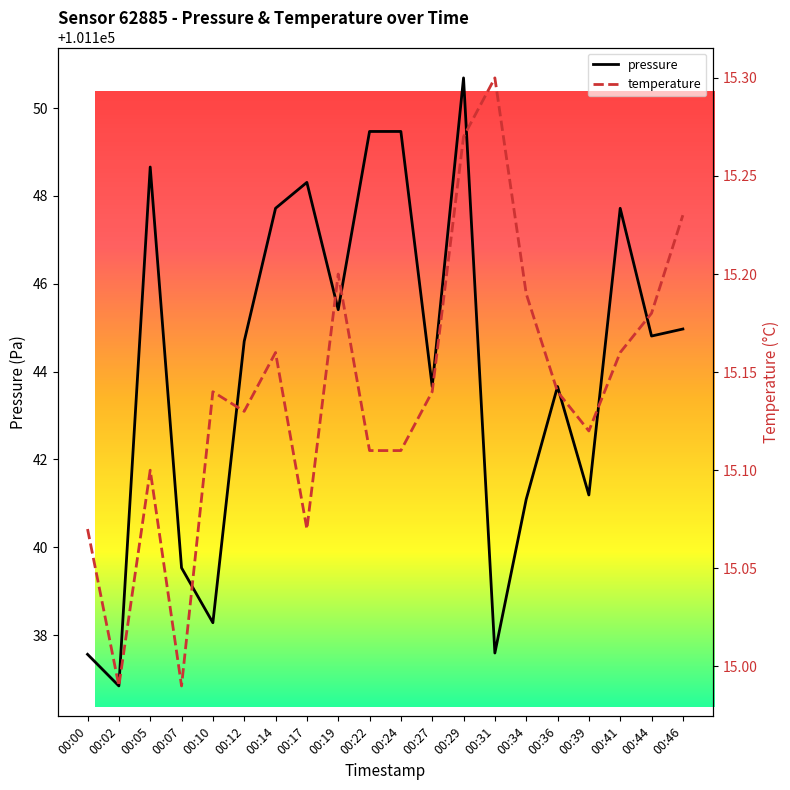

What is the minimum value for temperature?

15.0